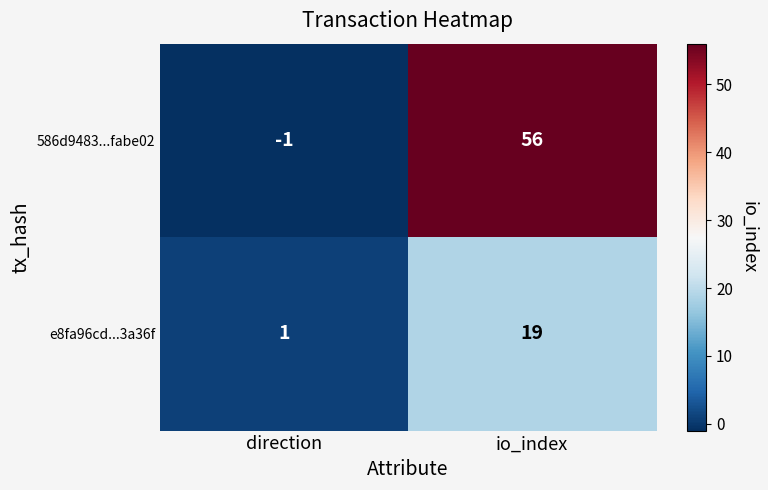

At how many categories does at least one series exceed 16?

1